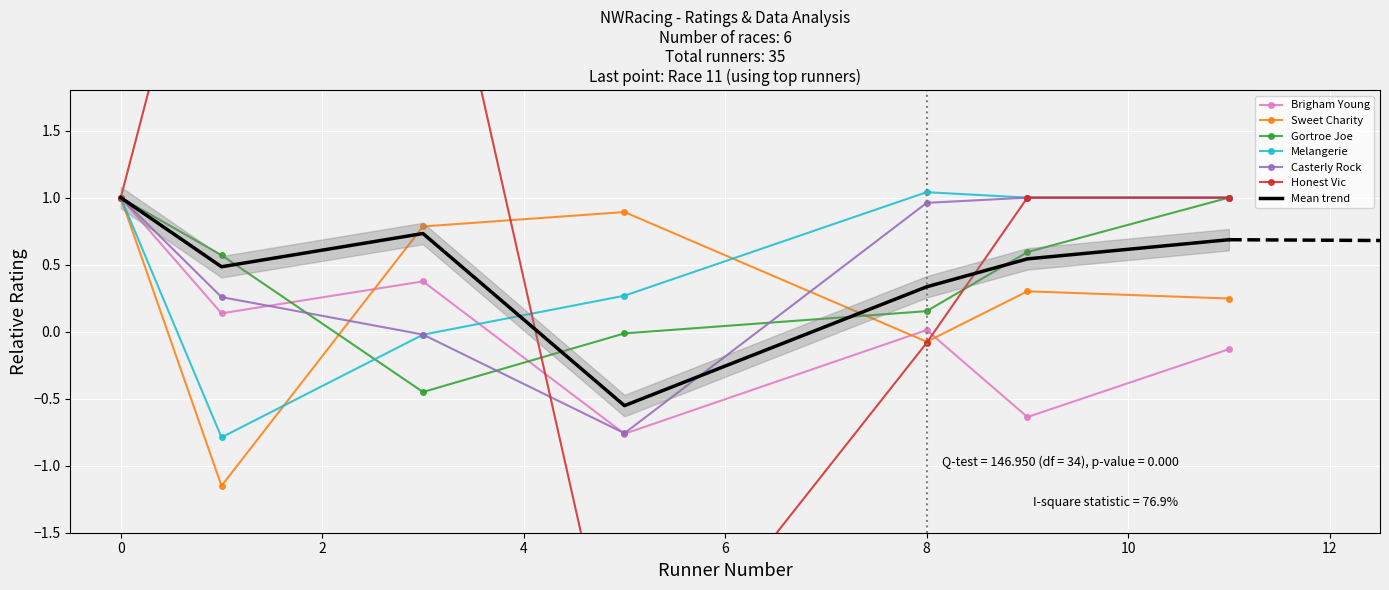

True or false: Mean trend has a value of 1.0 at 0.

True